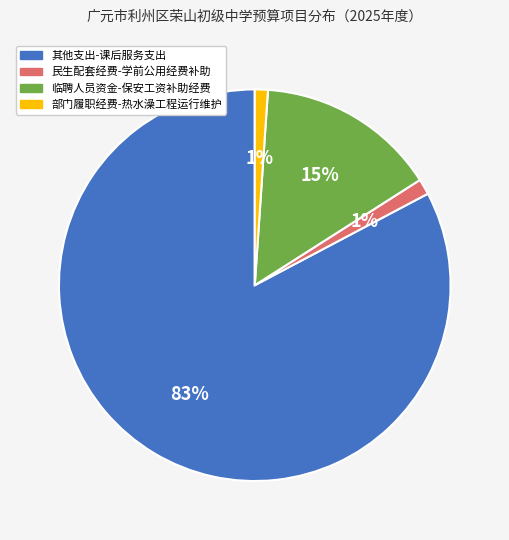

Combined, do 临聘人员资金-保安工资补助经费 and 民生配套经费-学前公用经费补助 account for over 50%?

No